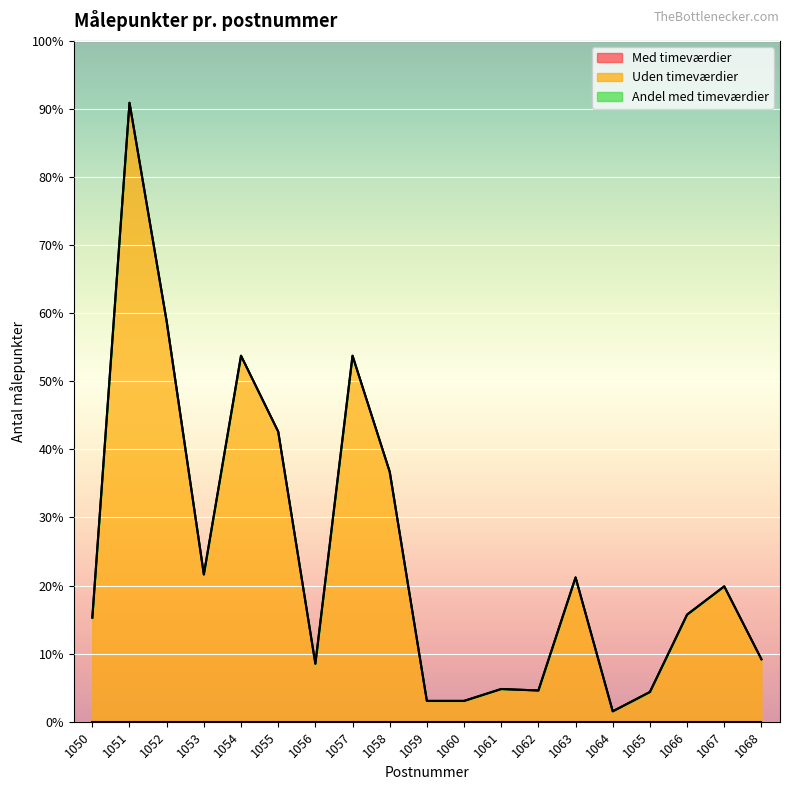

What are all the series names shown in the legend?

Med timeværdier, Uden timeværdier, Andel med timeværdier